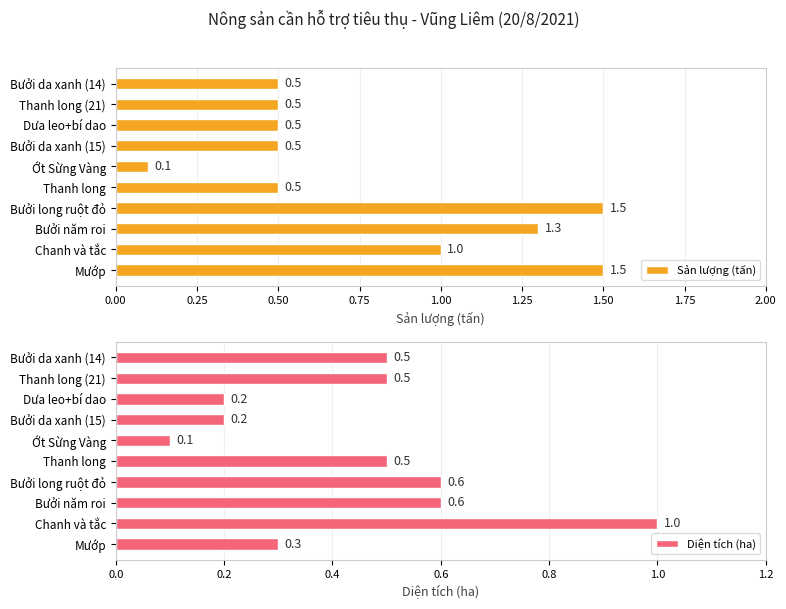

How many groups of bars are there?

10